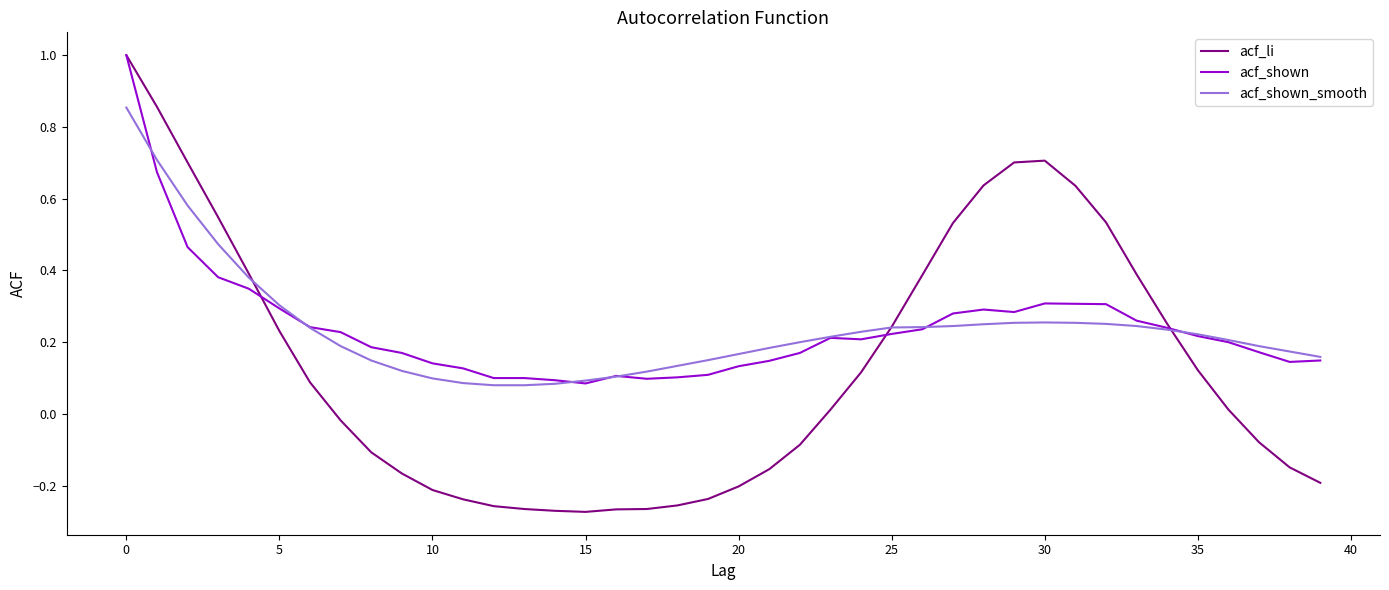

Is this an area chart (filled region under the line)?

No